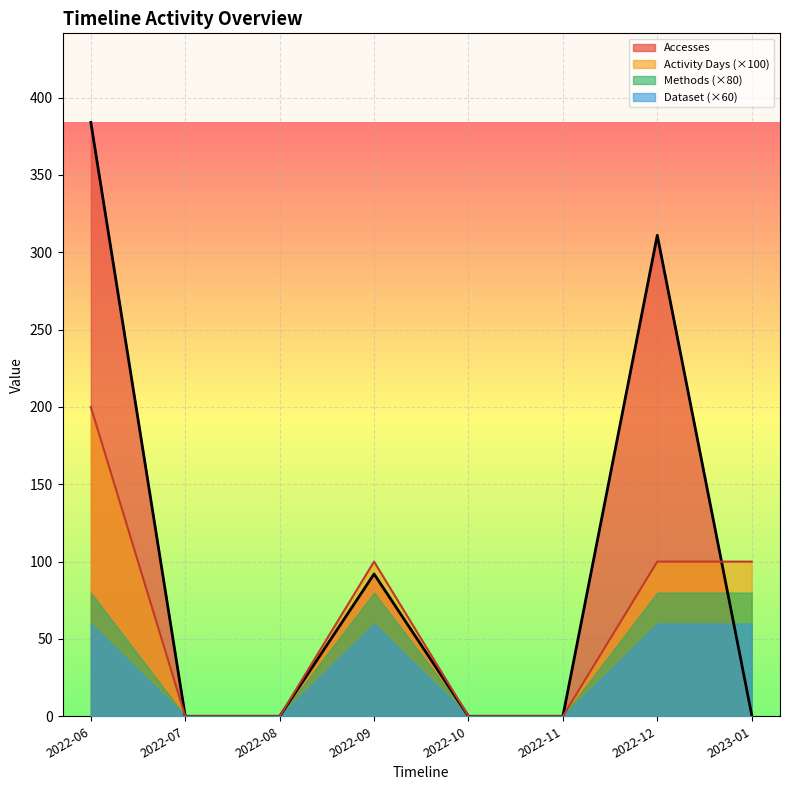

Which category has the highest value across all series?

2022-06